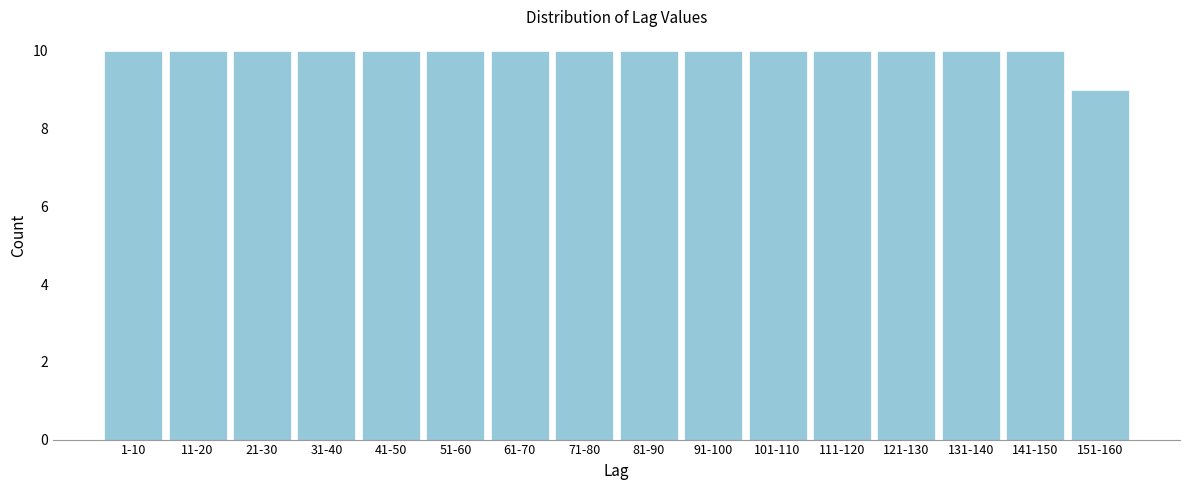

Reading left to right, extract all data points from this chart.

10	10	10	10	10	10	10	10	10	10	10	10	10	10	10	9